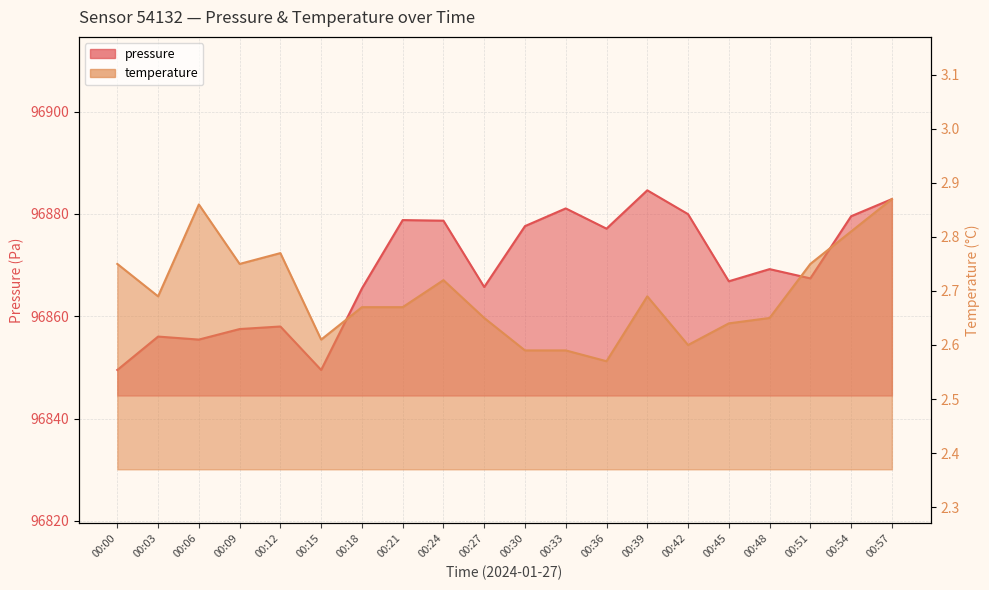

Which series has the largest total across all categories?

pressure